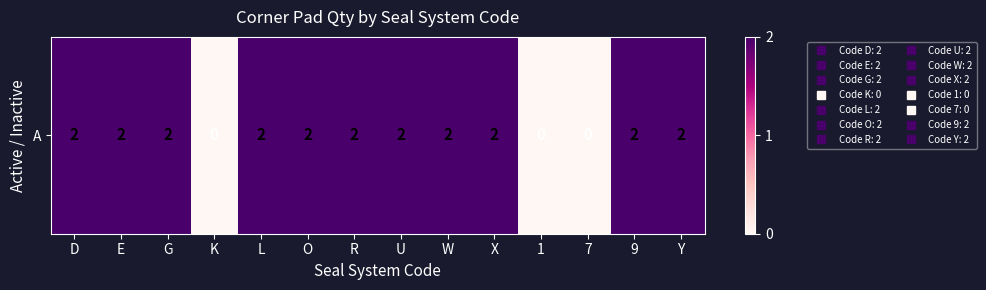

The value at X is 2. True or false?

True